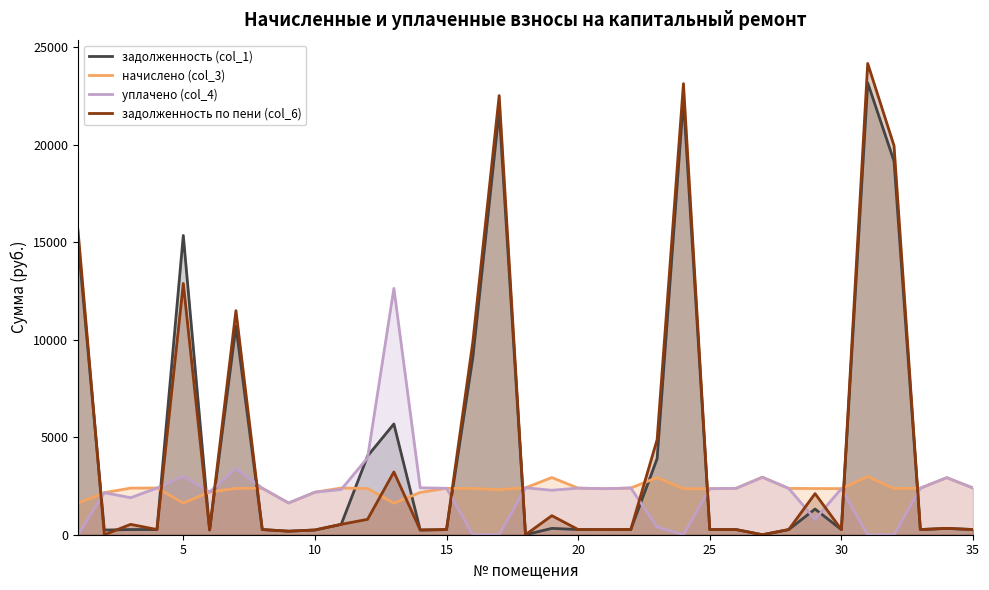

After their last crossing, which series has the higher values: уплачено (col_4) or задолженность по пени (col_6)?

уплачено (col_4)